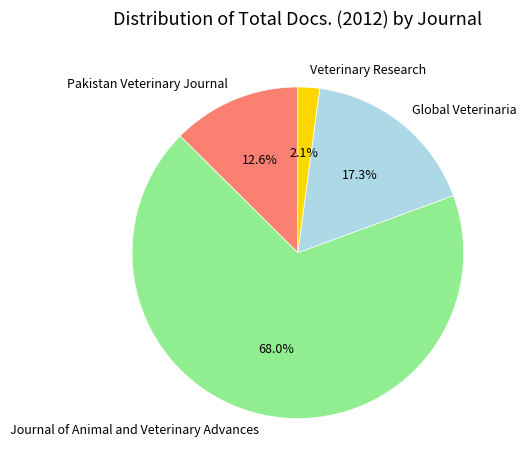

What is the largest slice in the pie chart?

Journal of Animal and Veterinary Advances